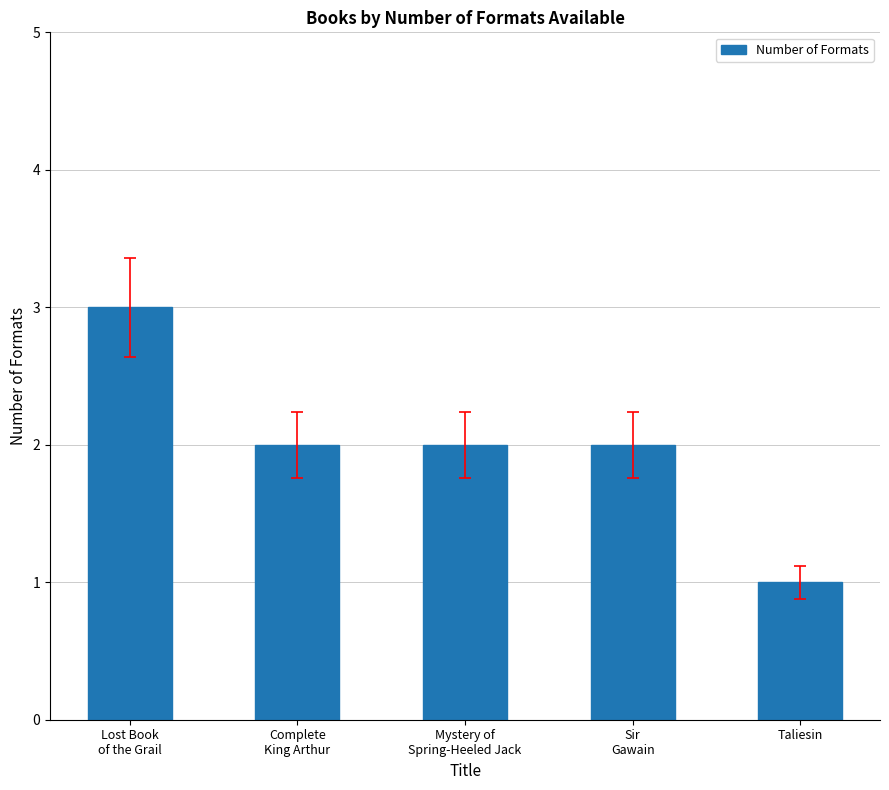

What is the difference between the values at Mystery of
Spring-Heeled Jack and Lost Book
of the Grail?

1